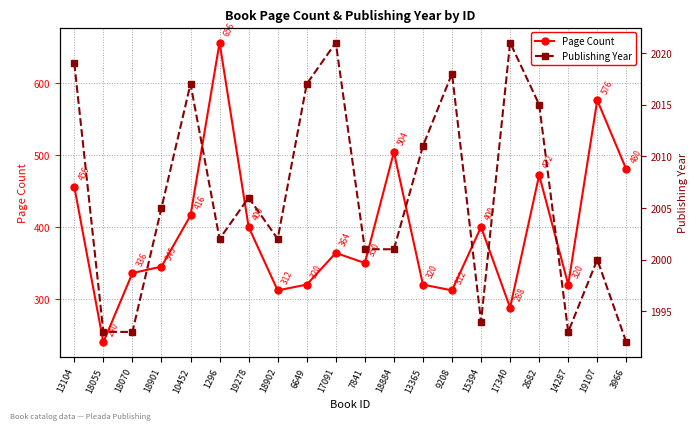

At which category does Publishing Year reach its first local peak?

10452